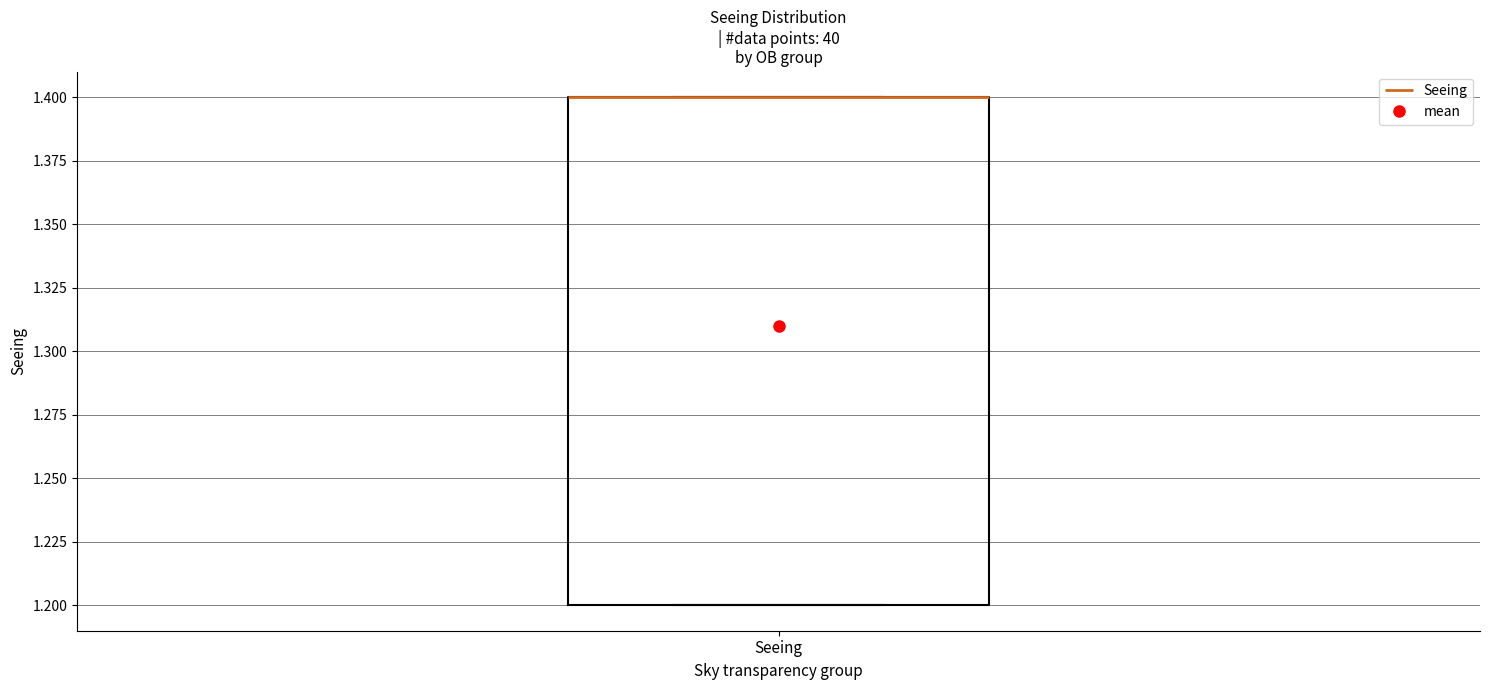

Where is the upper edge of the box for Seeing on the y-axis? The values are not printed on the chart, so give them approximately, as read against the axis.

1.4